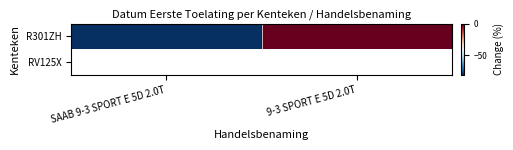

How many values in the R301ZH series are below 0?

1